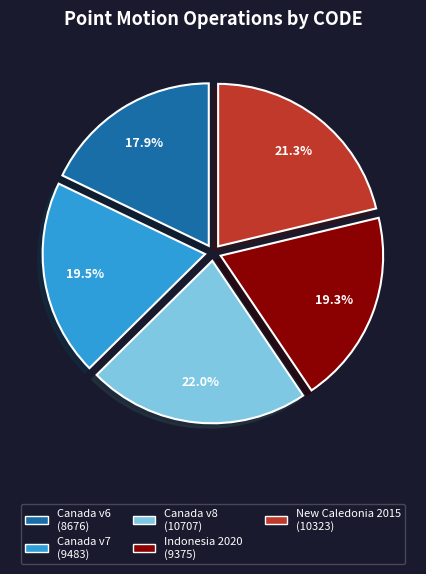

Is there a majority slice in this chart?

No